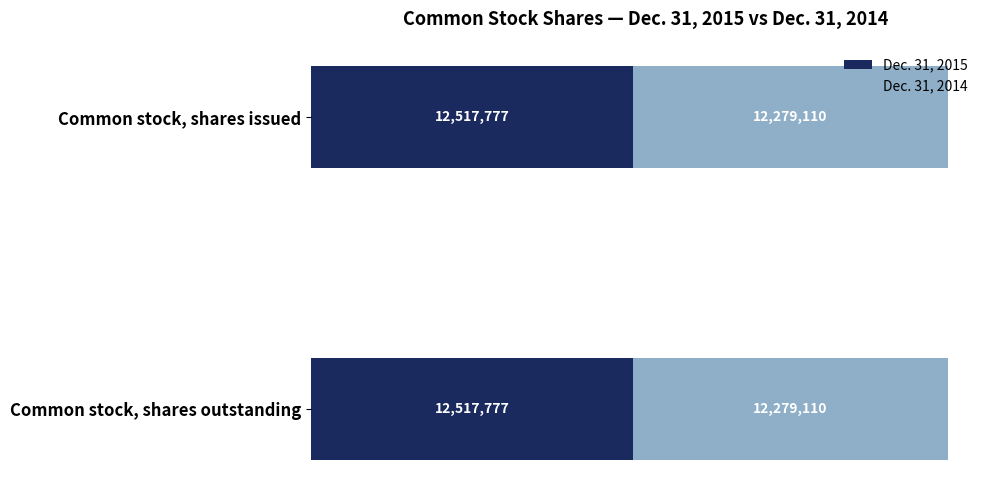

Which has a higher value, Common stock, shares issued or Common stock, shares outstanding?

Common stock, shares issued